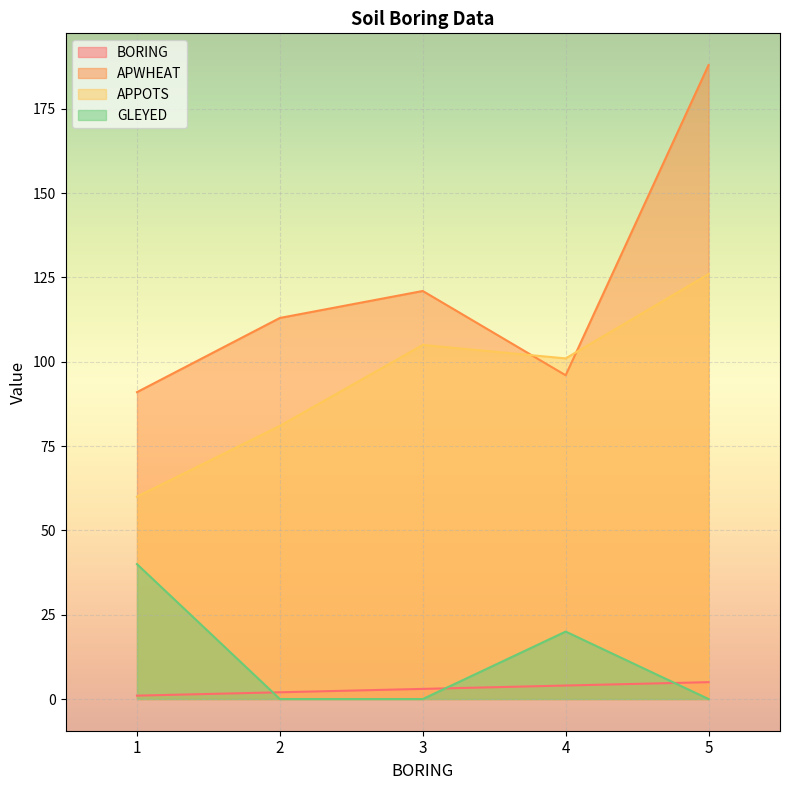

The BORING series shows 3 at 3. True or false?

True